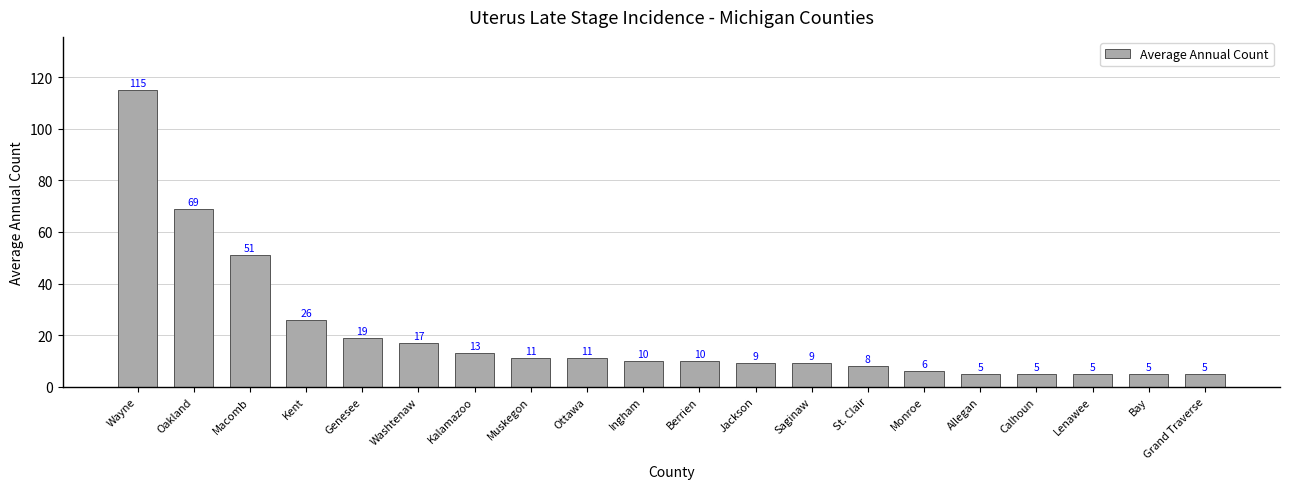

What is the smallest value displayed?

5